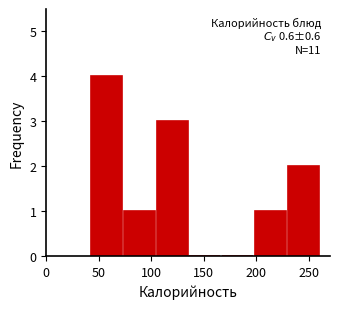

Which range on the x-axis has the tallest bar?

40 to 75